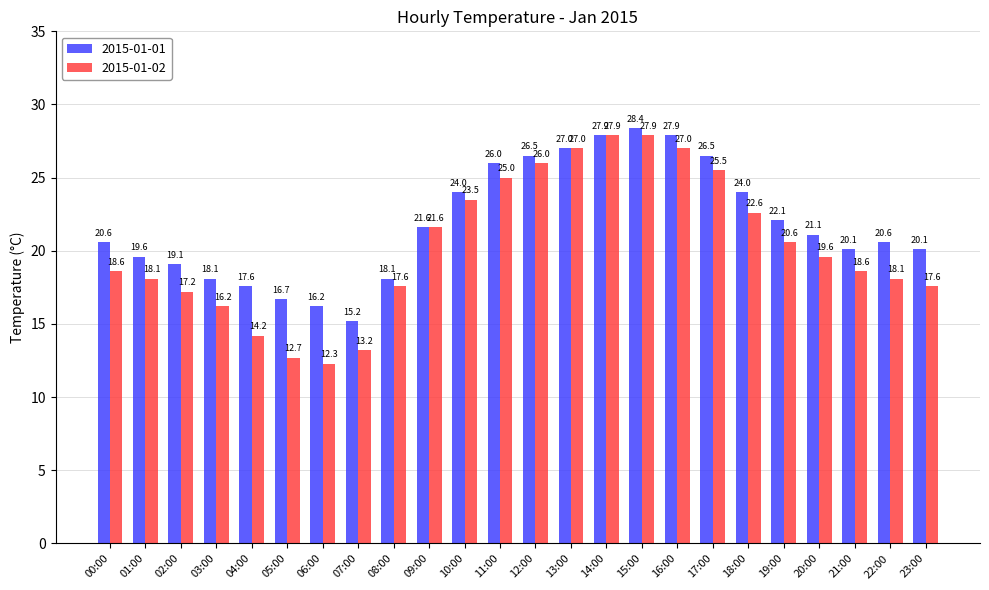

Rank the series by their maximum value, from highest to lowest.

2015-01-01, 2015-01-02